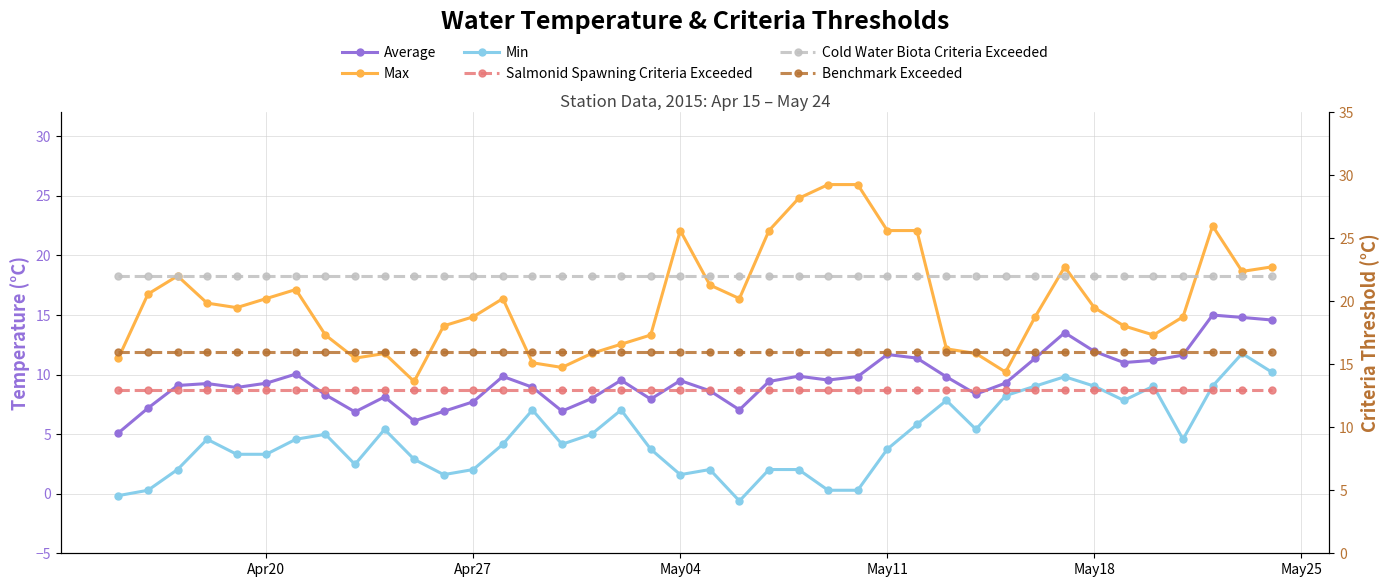

What is the sum of all Salmonid Spawning Criteria Exceeded values?

520.0